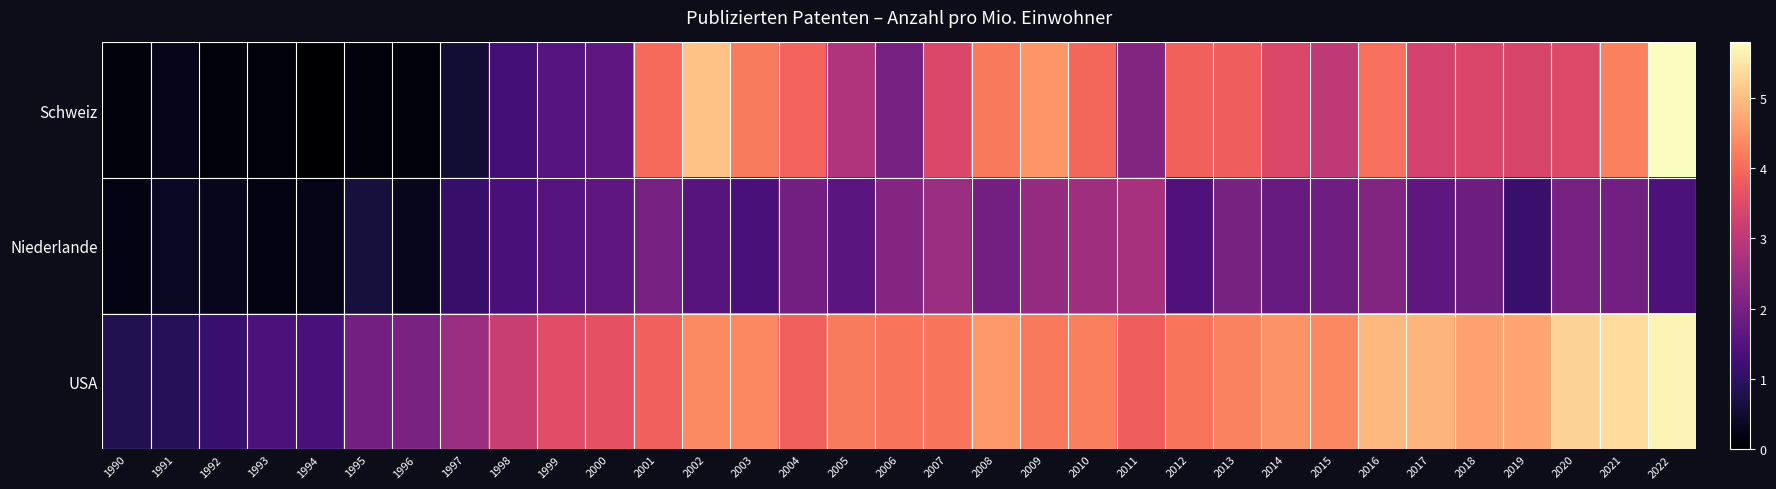

List the series in order of their overall mean, highest first.

USA, Schweiz, Niederlande